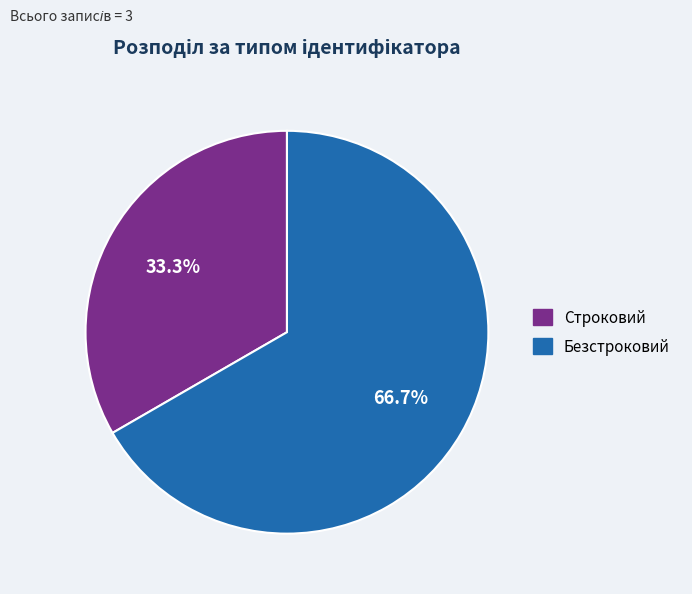

Which slice is the largest?

Безстроковий